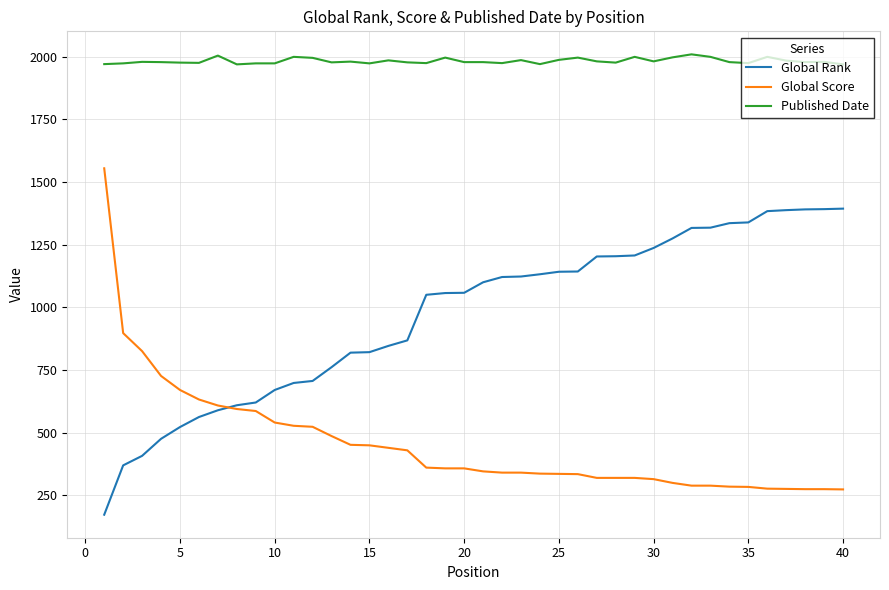

True or false: Published Date and Global Rank intersect in this chart.

False